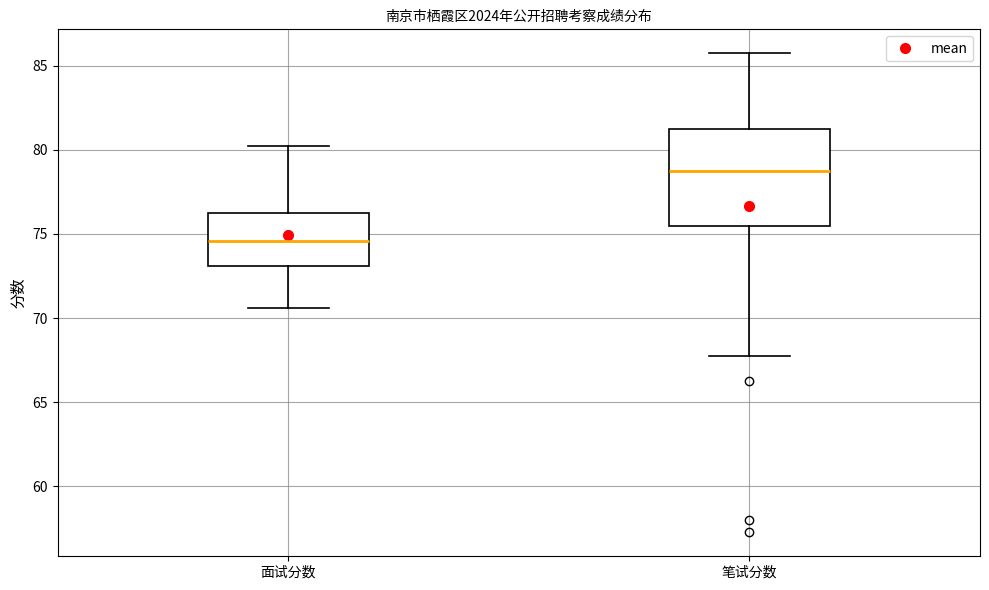

Where does the lower whisker of the box for 笔试分数 end on the y-axis? The values are not printed on the chart, so give them approximately, as read against the axis.

68.0